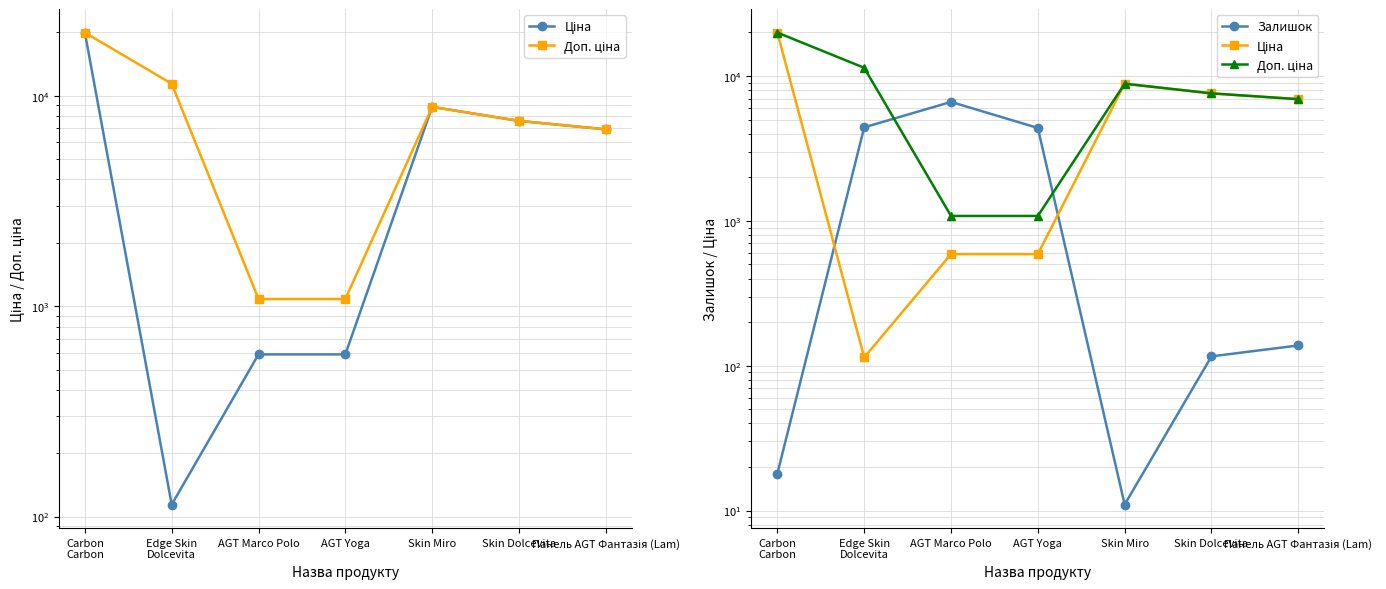

Is it true that Ціна equals 10608.0 at Skin Dolcevita?

False